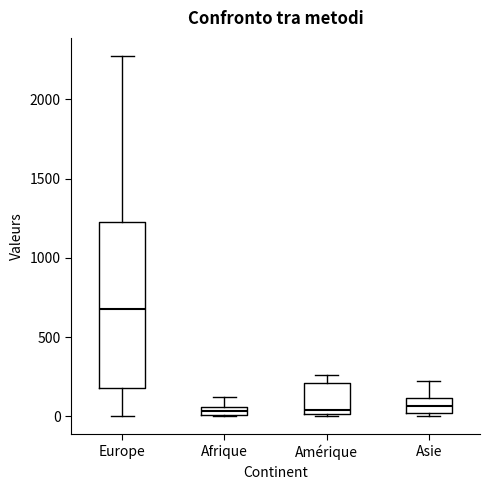

Where does the median line of the box for Amérique sit on the y-axis? The values are not printed on the chart, so give them approximately, as read against the axis.

50